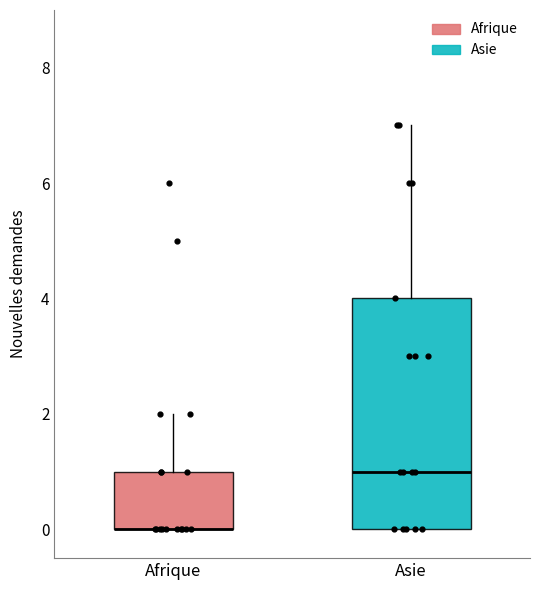

Where is the upper edge of the box for Afrique on the y-axis? The values are not printed on the chart, so give them approximately, as read against the axis.

1